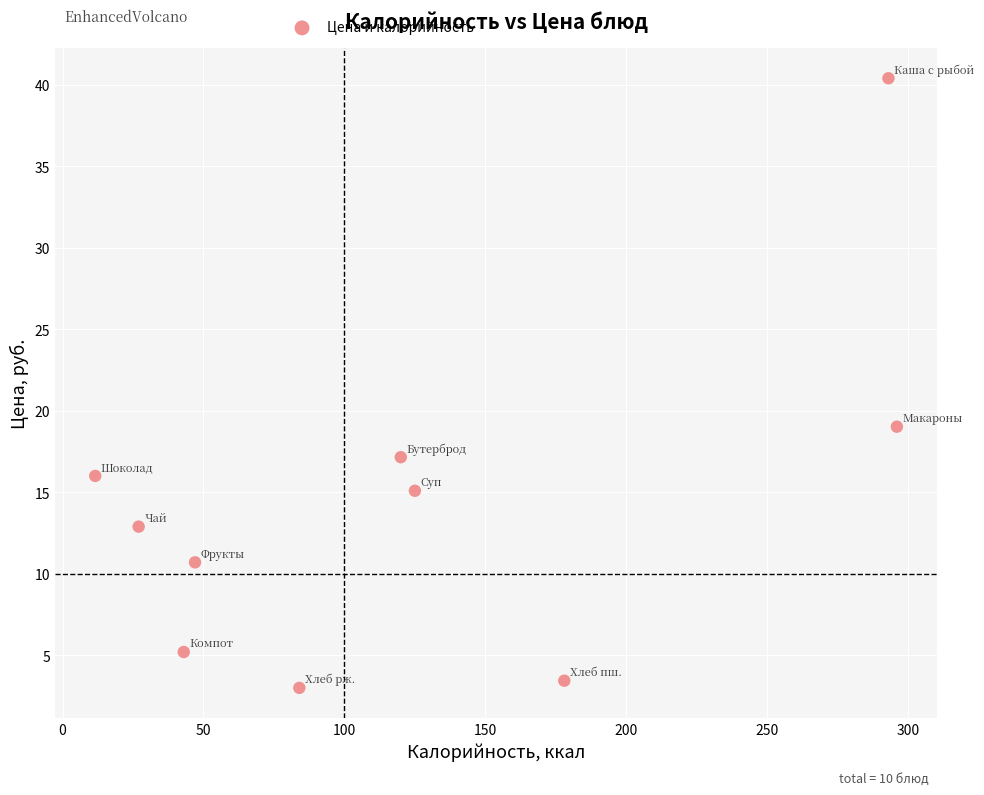

What Y value in the scatter plot is closest to 21?

19.0